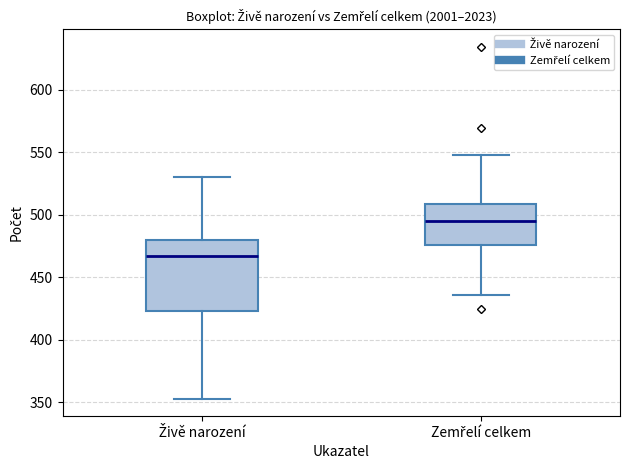

Comparing the boxes themselves (not the whiskers), which one is the tallest?

Živě narození